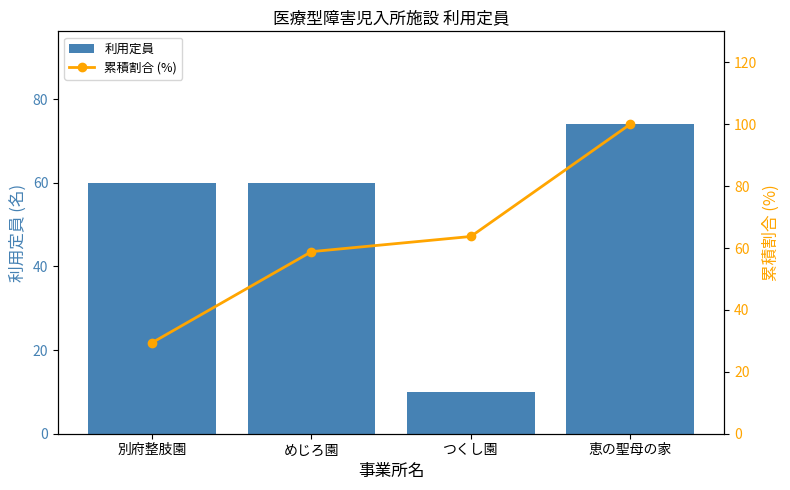

What is the label of the 3rd bar from the right?

めじろ園